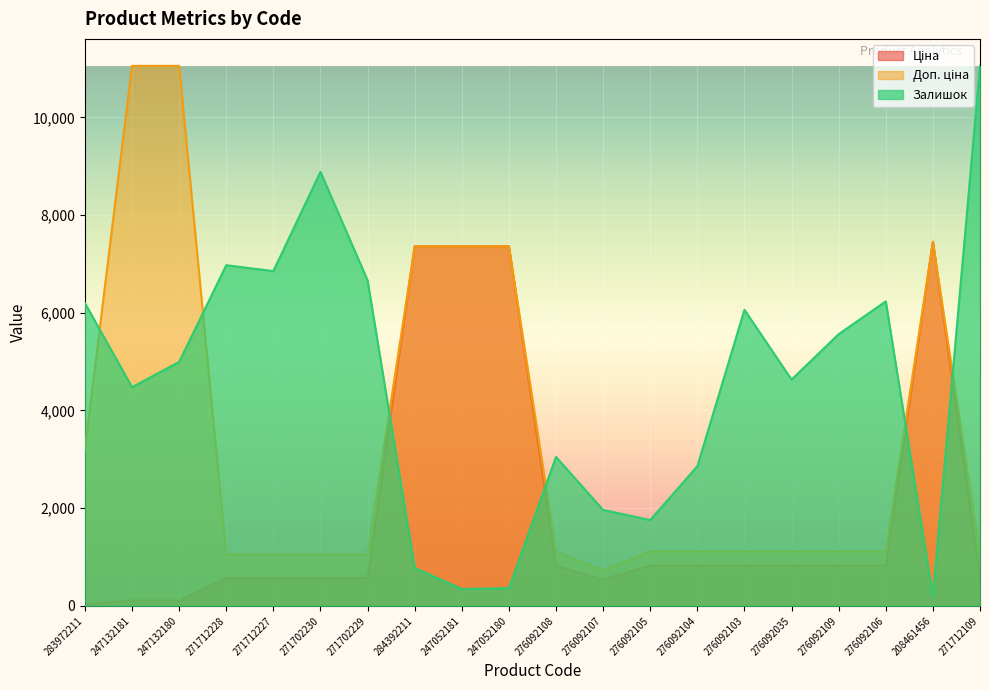

The Доп. ціна series shows 6270.3 at 247132180. True or false?

False